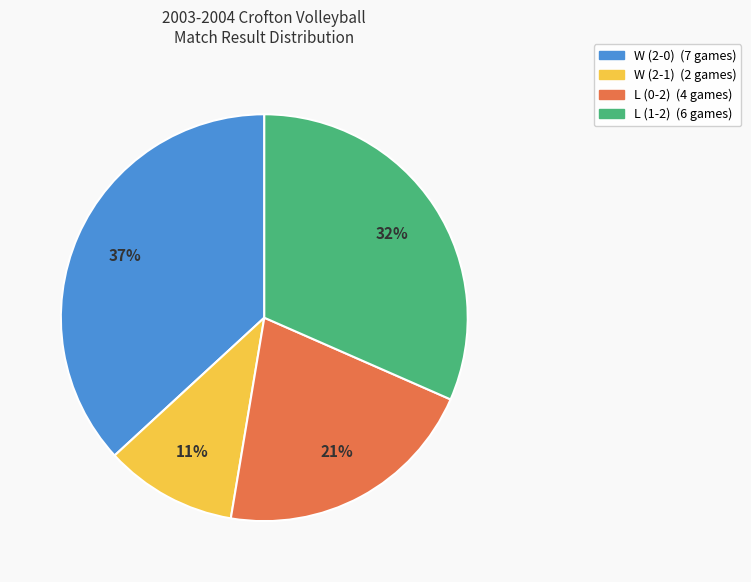

Which slice is the smallest?

W (2-1)